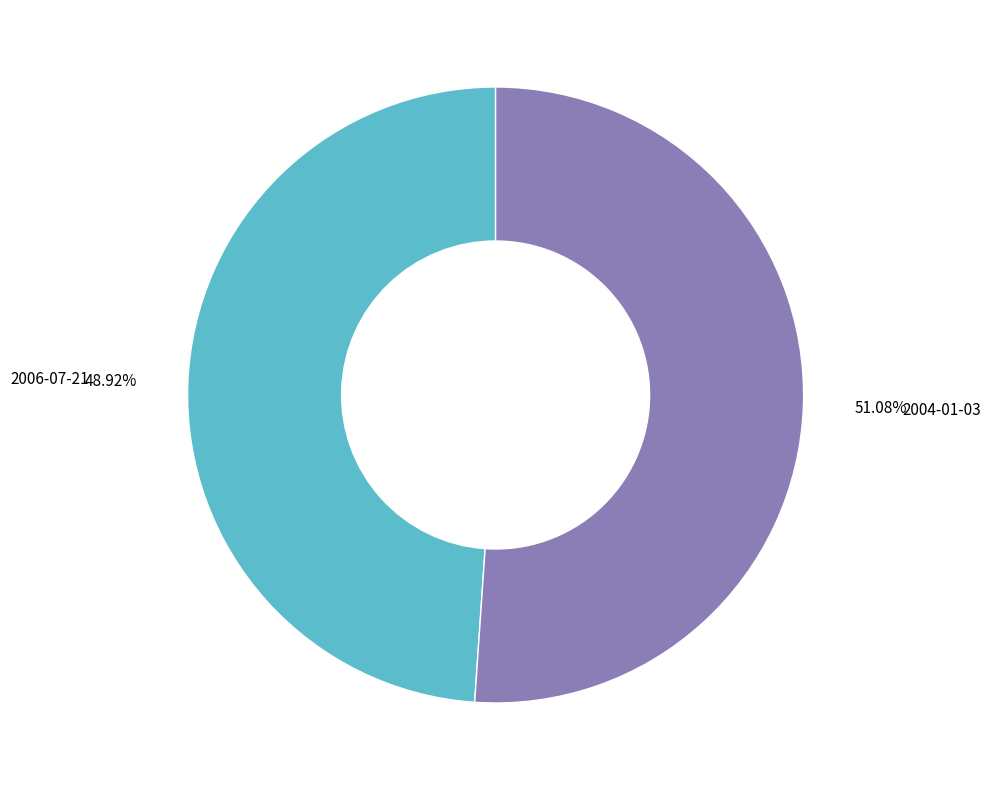

What percentage is the 2006-07-21 slice, to the nearest percent?

49%